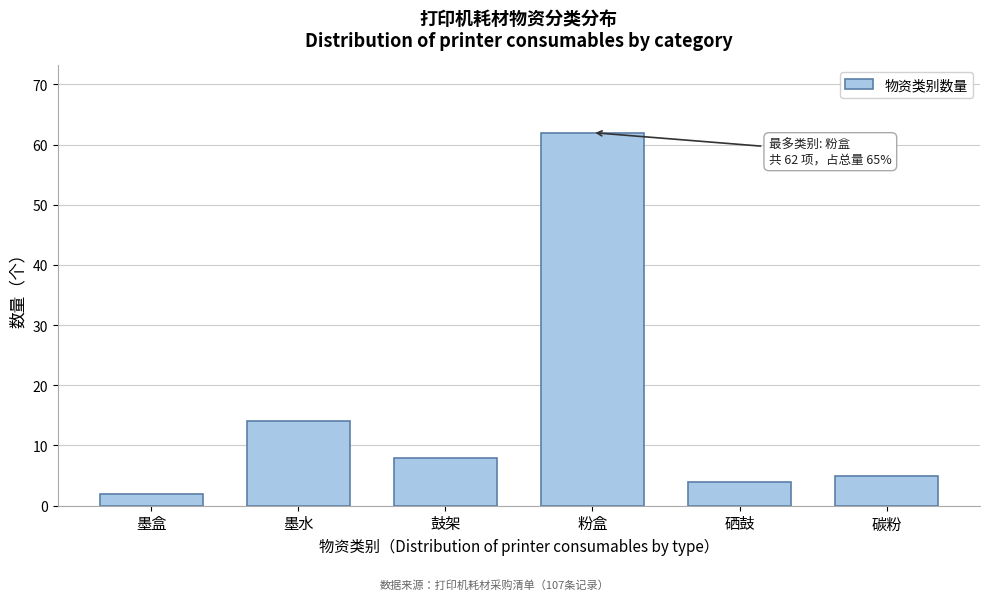

Reading left to right, transcribe all the data shown in this chart.

2	14	8	62	4	5